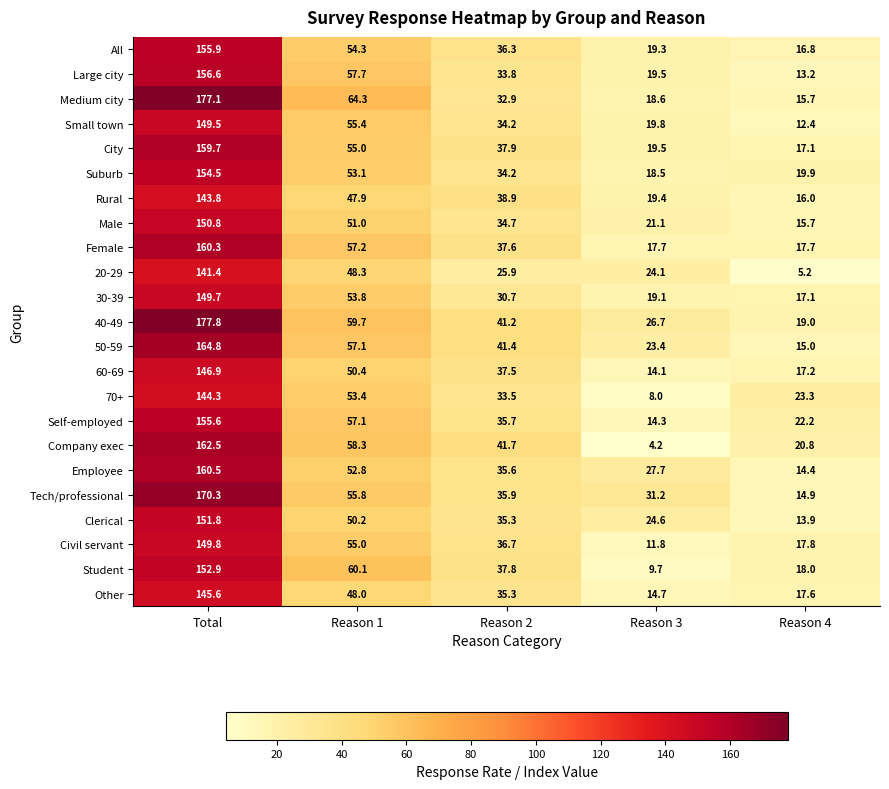

Which series has the widest spread of values?

Medium city